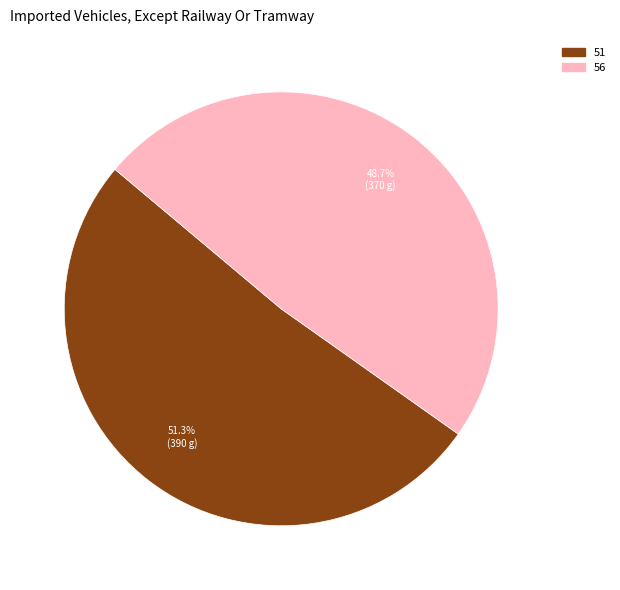

Count the number of slices in the pie.

2